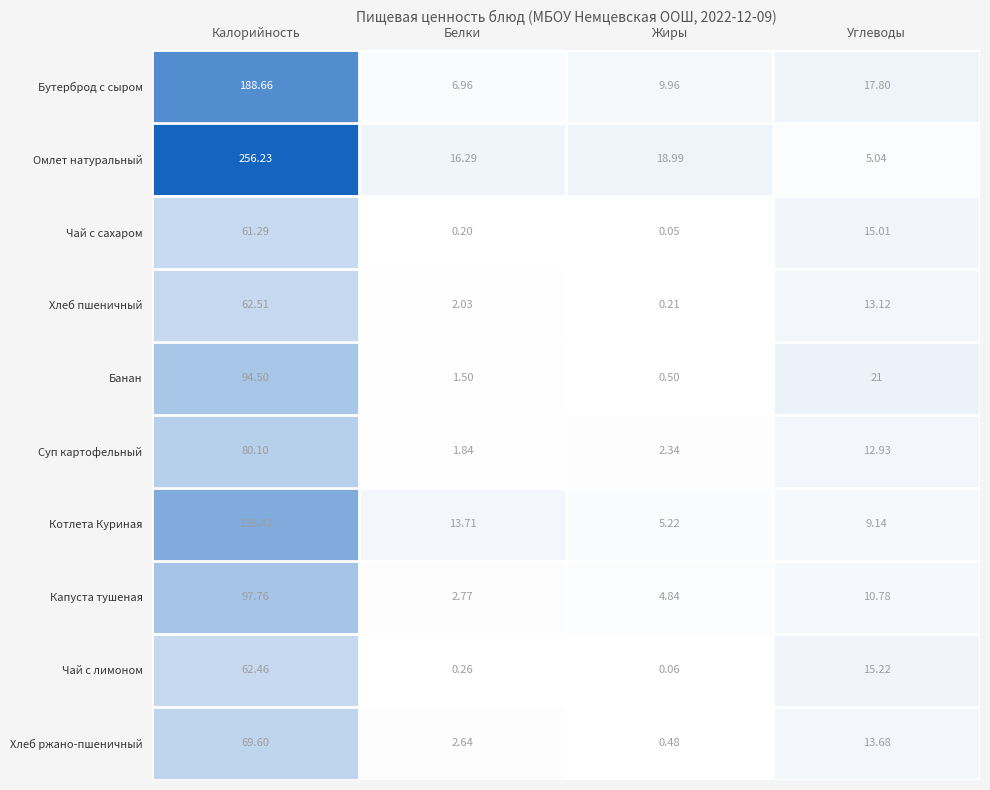

Which category has the highest value in the Банан series?

Калорийность